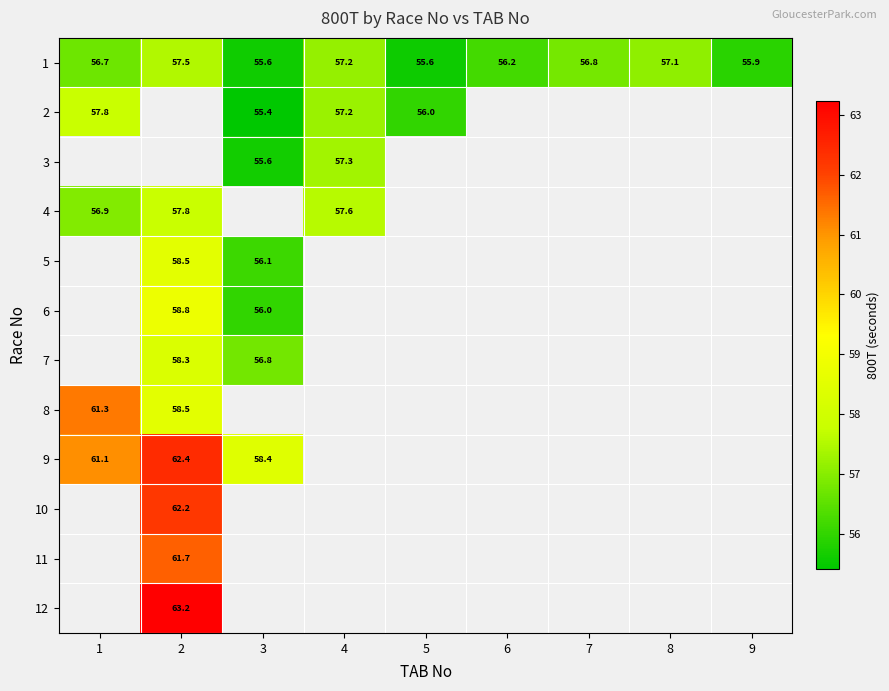

What is the average value of the 1 series?

56.5